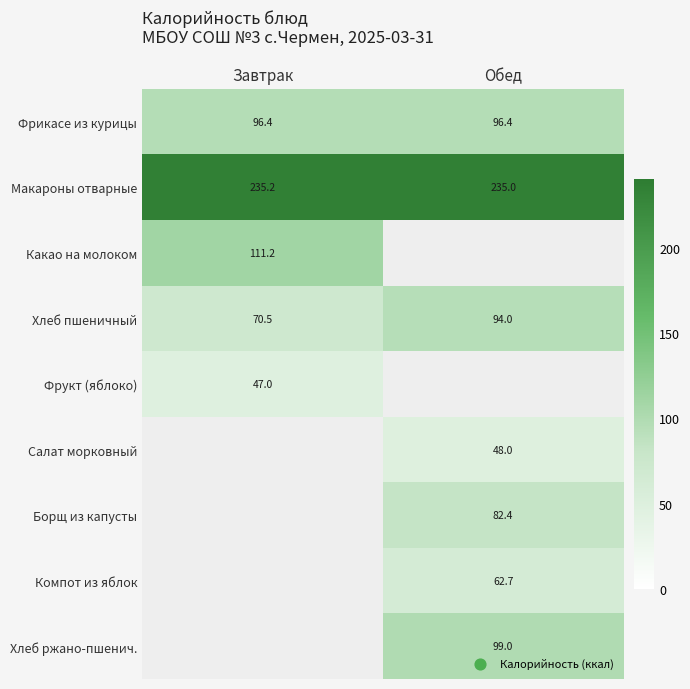

The value of Макароны отварные at Обед is 235.0. True or false?

True